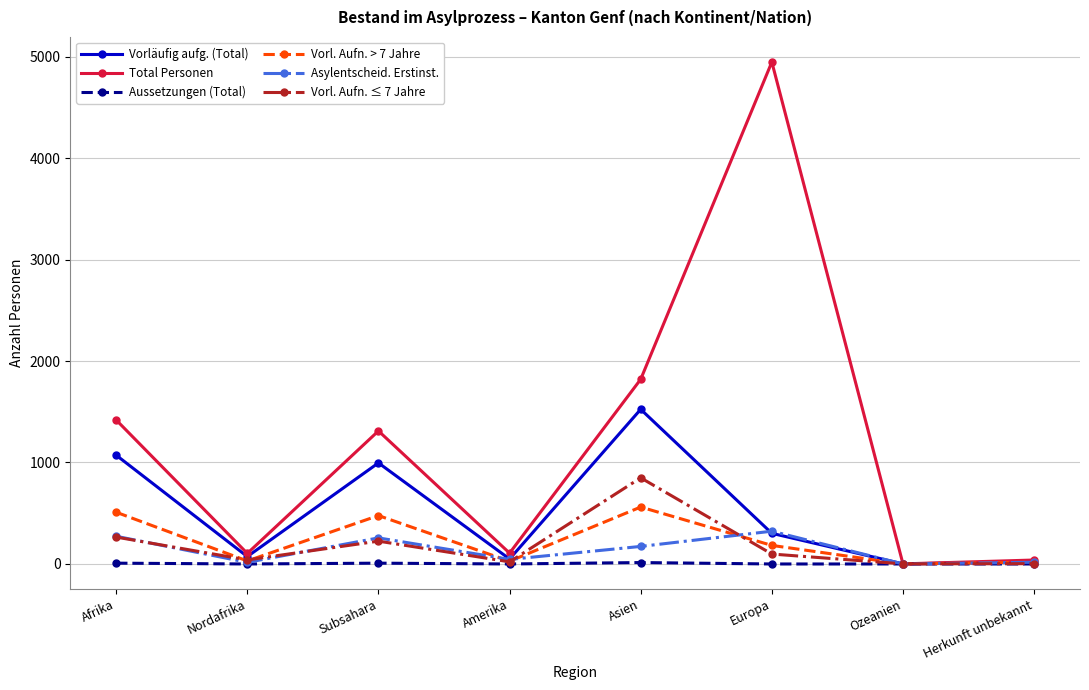

What is the label of the 4th point from the right?

Asien